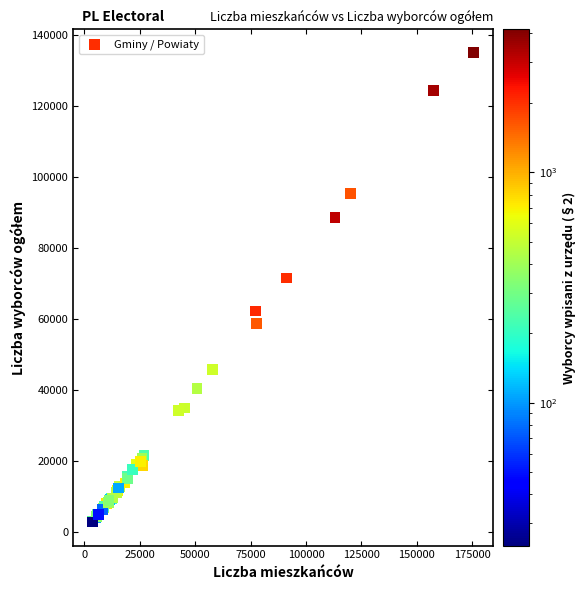

What Y value in the scatter plot is closest to 68973?

71623